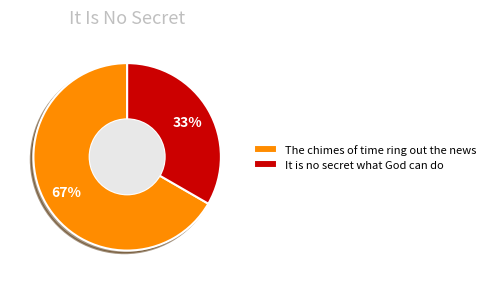

To the nearest percent, what is the combined percentage of The chimes of time ring out the news and It is no secret what God can do?

100%